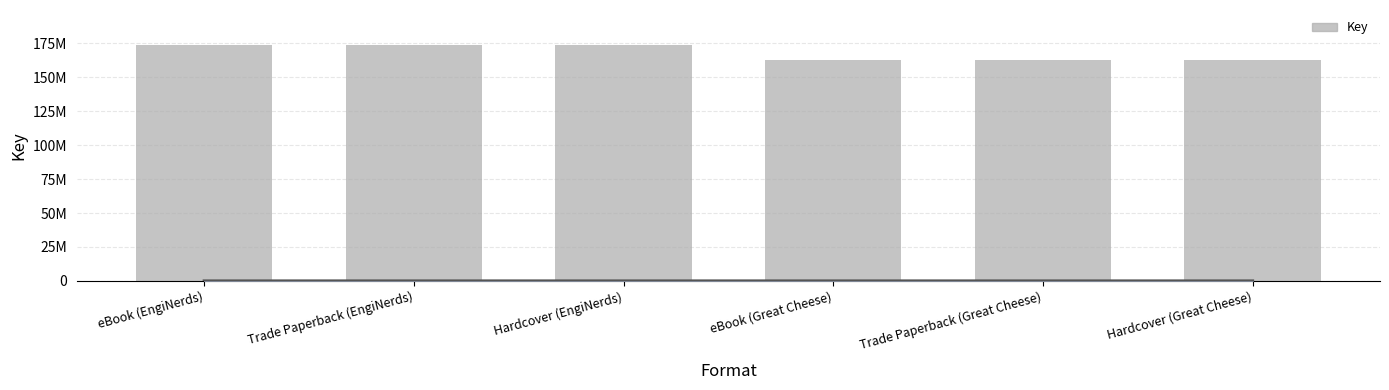

What is the smallest value displayed?

162771045